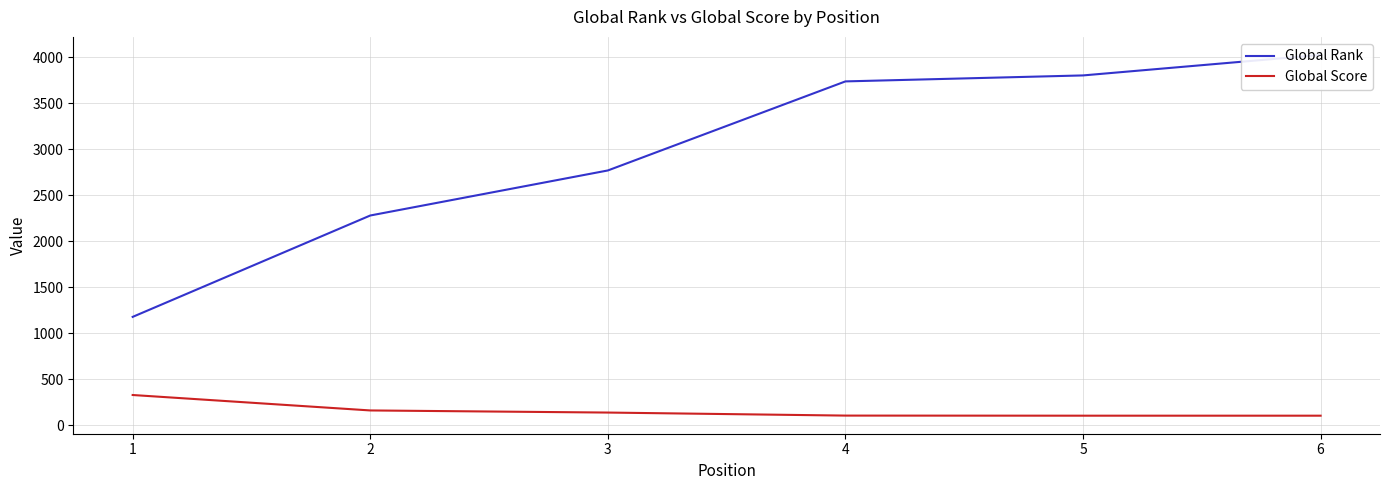

True or false: Global Rank and Global Score cross at least once.

False